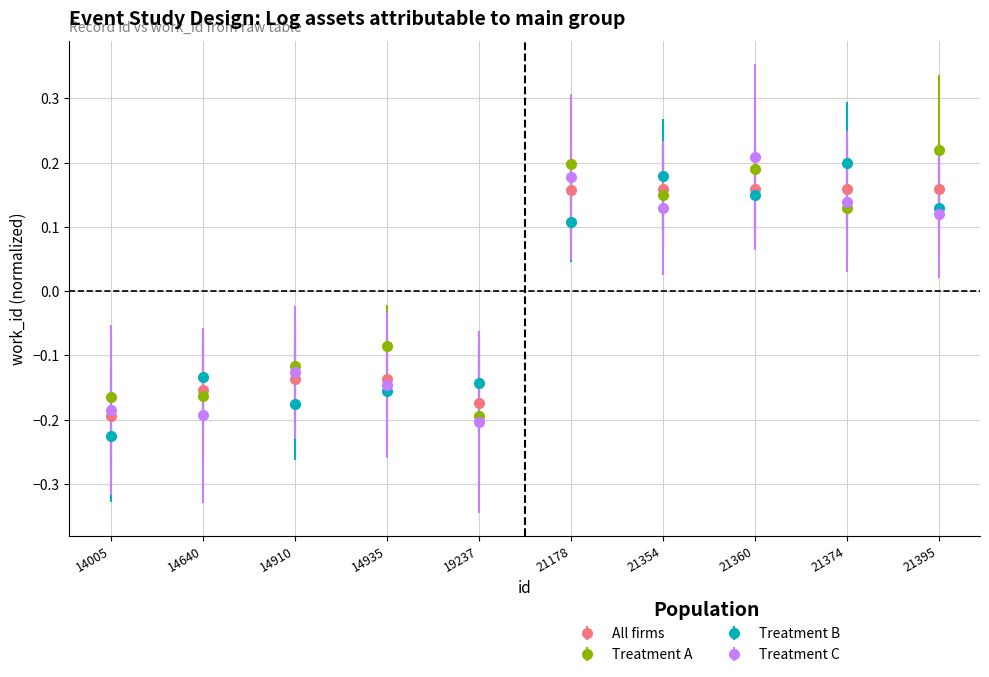

How many lines are shown in the chart?

4